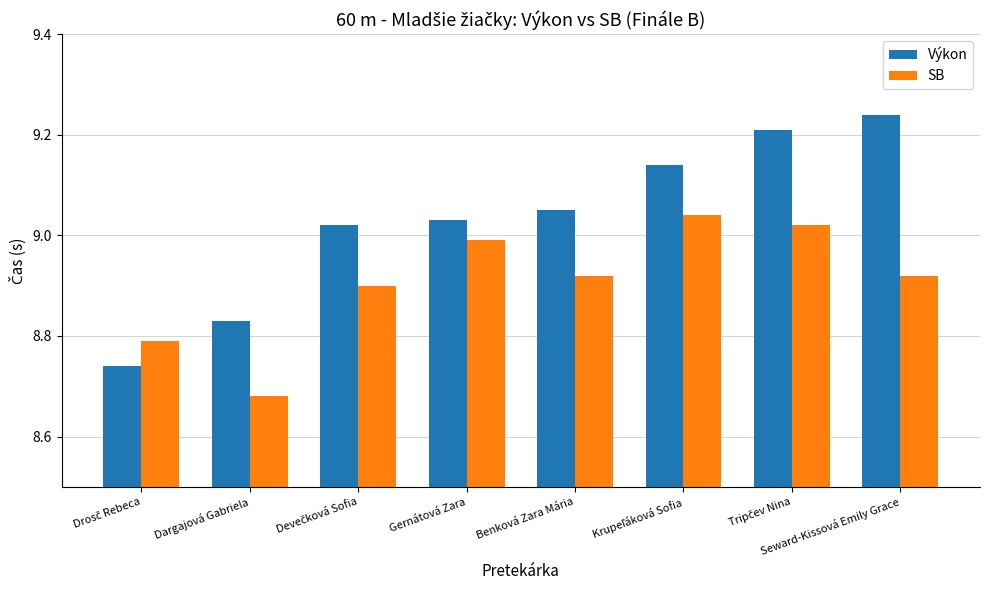

Is the value of Výkon at Benková Zara Mária greater than the value of SB at Dargajová Gabriela?

Yes